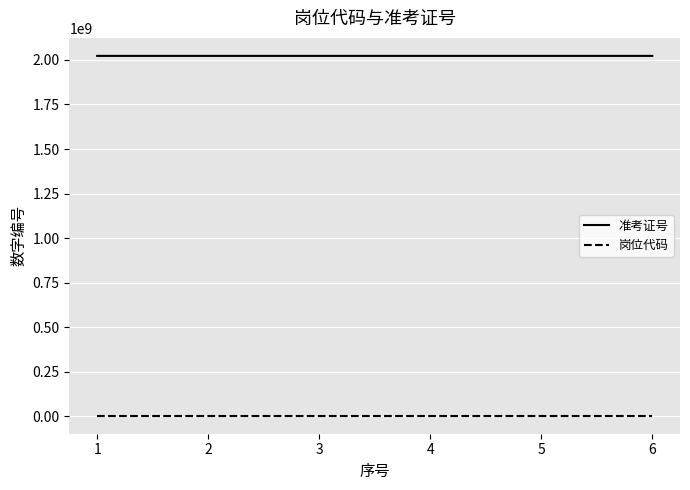

Is the value of 准考证号 at 3 greater than the value of 岗位代码 at 3?

Yes